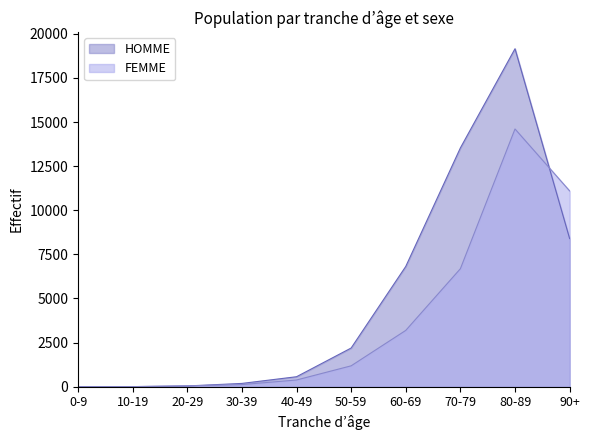

What is the difference between the maximum and second lowest values in the FEMME series?

14600